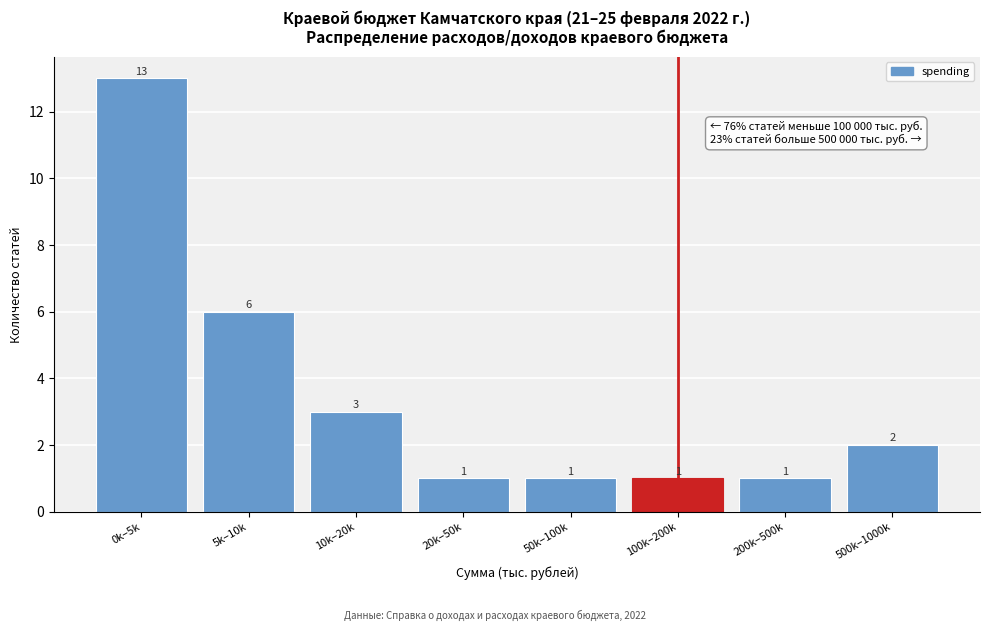

Reading left to right, extract all data points from this chart.

13	6	3	1	1	1	1	2